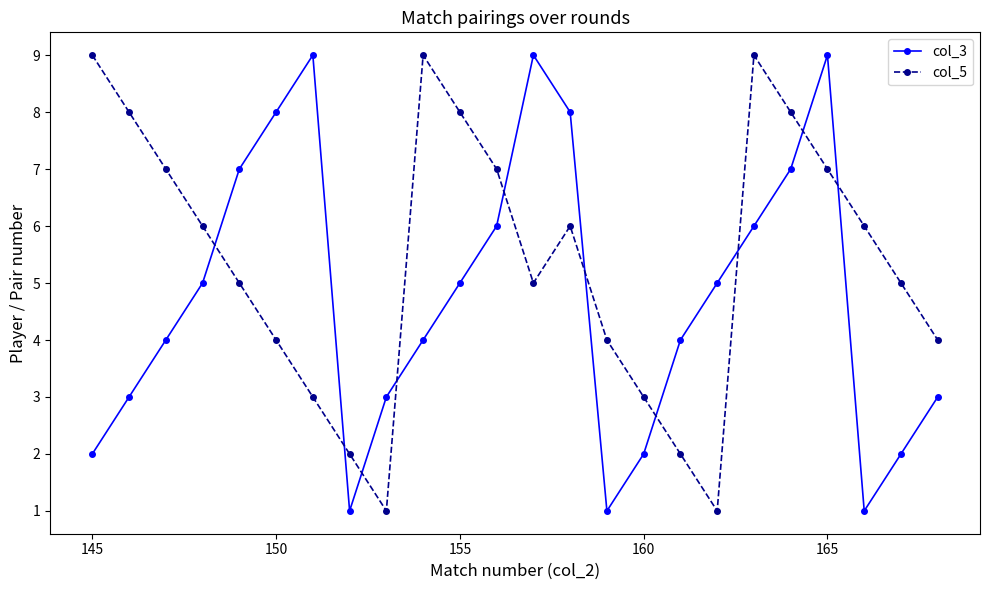

After their last crossing, which series has the higher values: col_5 or col_3?

col_5